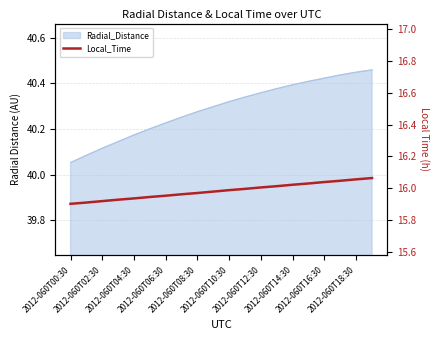

Which has a higher value, 2012-060T06:30 or 2012-060T14:30?

2012-060T14:30